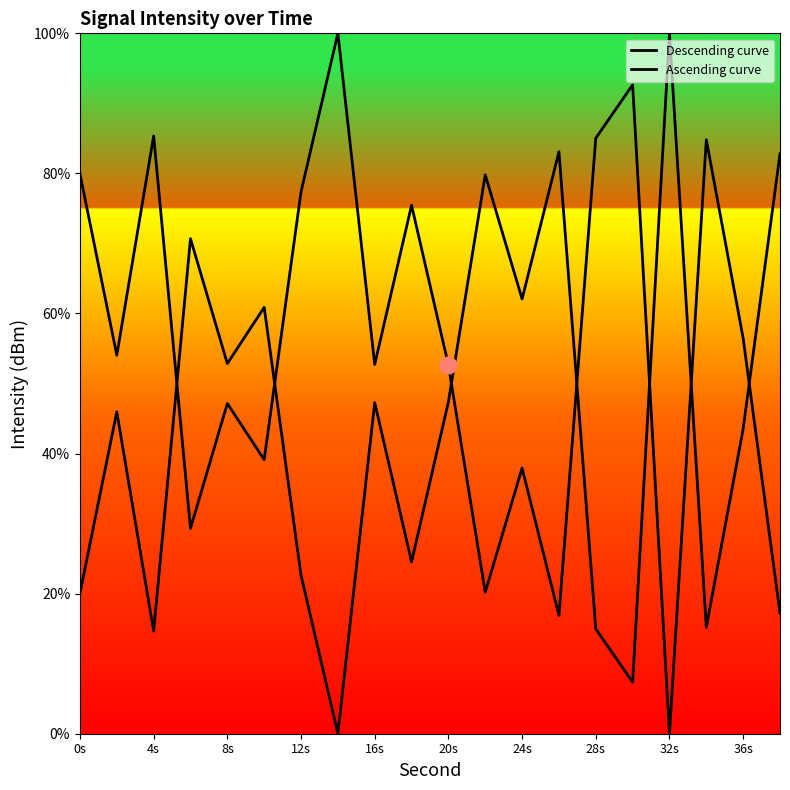

Does the chart have visible grid lines?

No